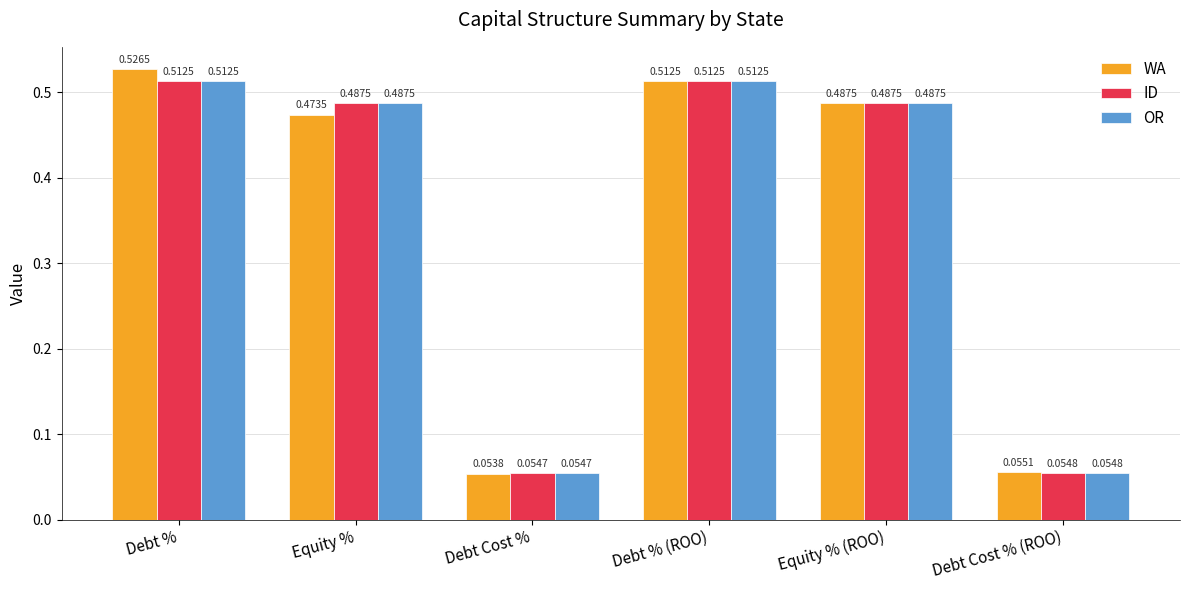

What is the total value across all series at Debt %?

1.6